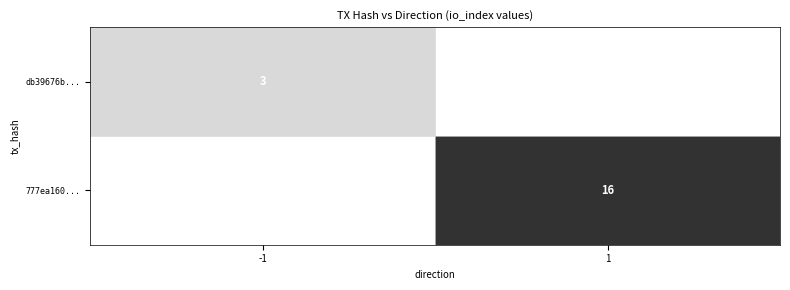

At which category does the chart reach its minimum across all series?

-1